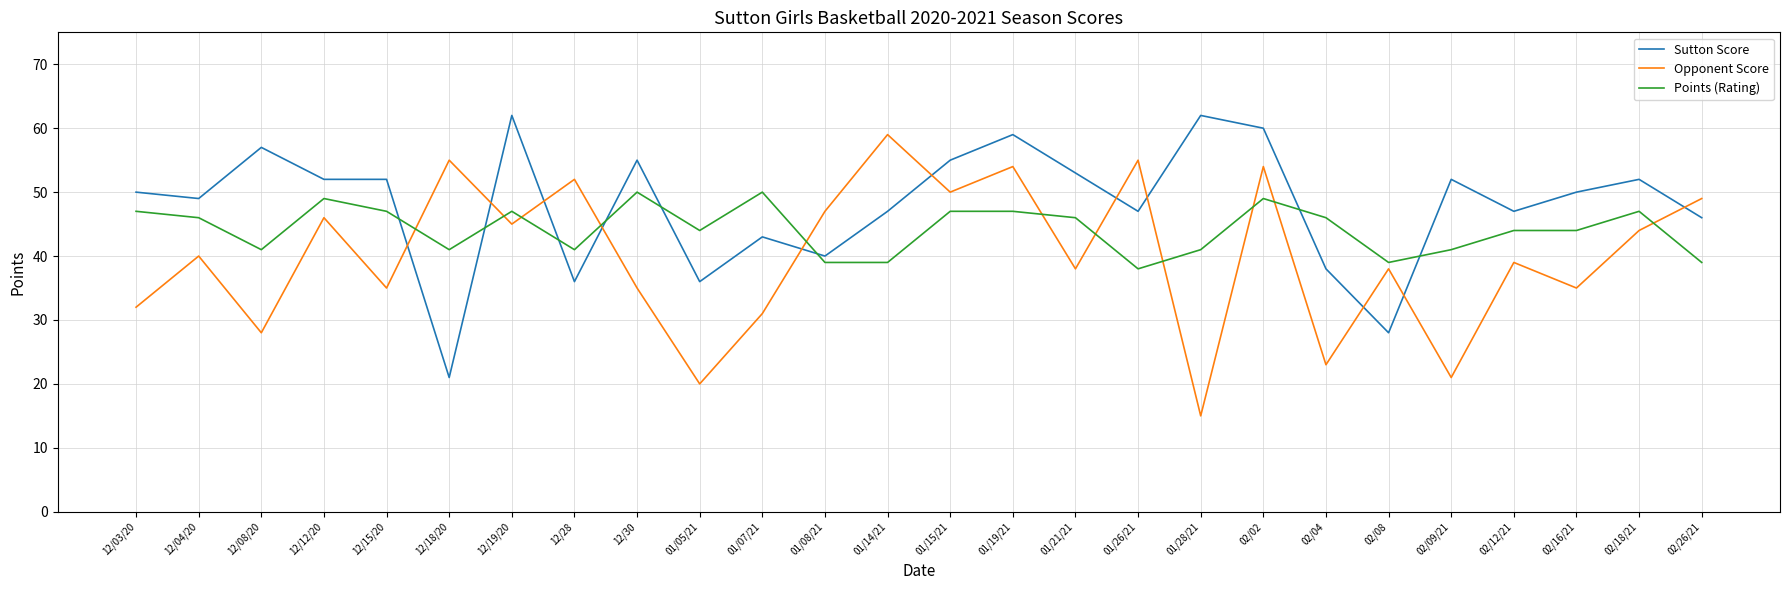

Where is the first local maximum for Points (Rating)?

12/12/20